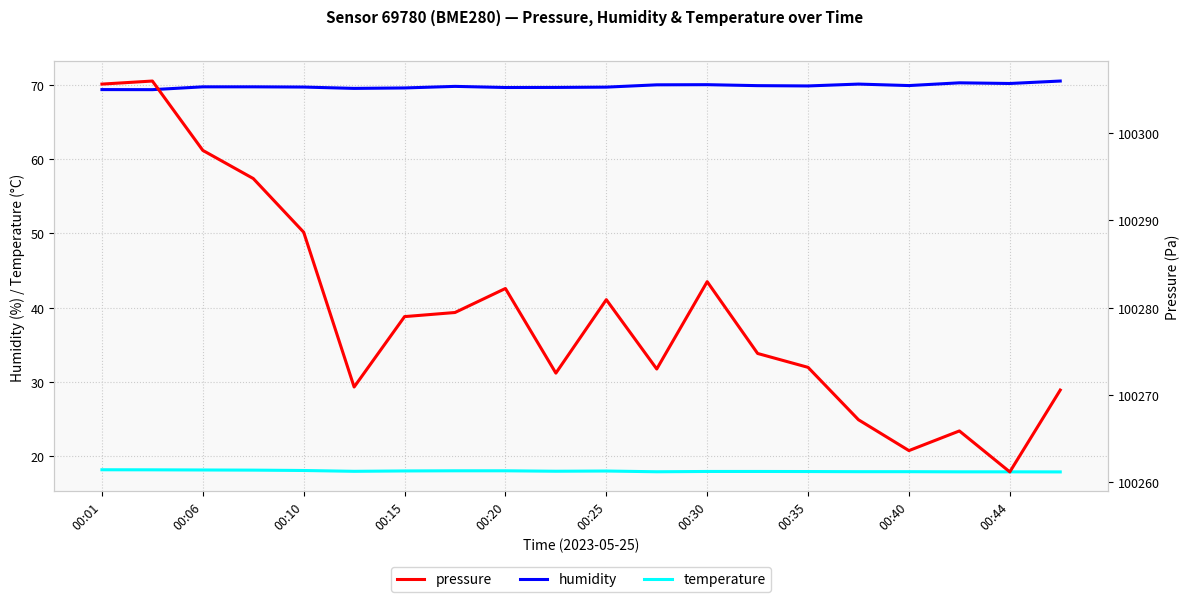

The pressure series shows 100270.6 at 19. True or false?

True